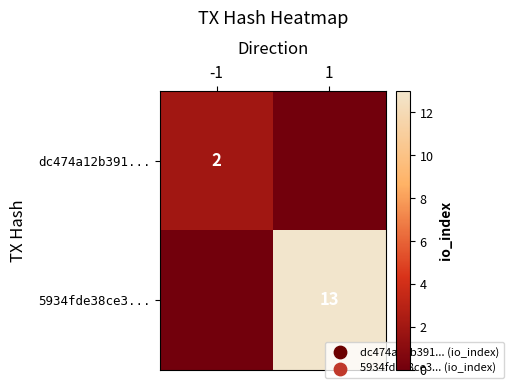

Count the number of data series in this chart.

2